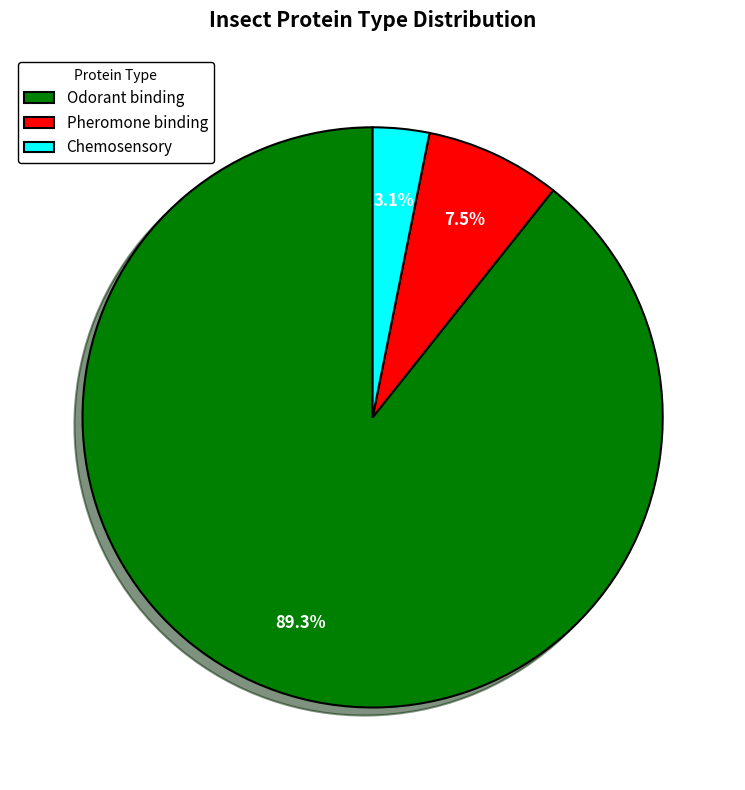

Which slice is the largest?

Odorant binding